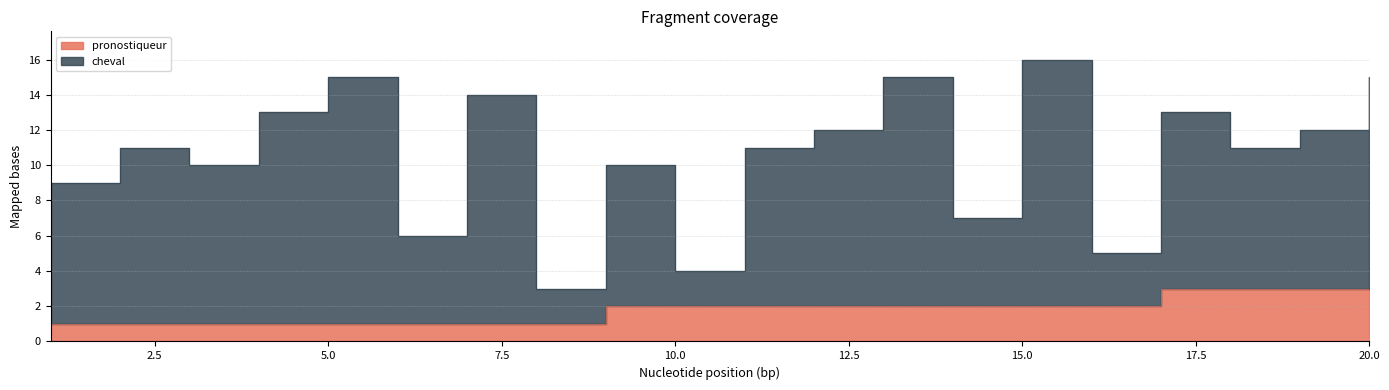

At which label is pronostiqueur closest to 2?

9